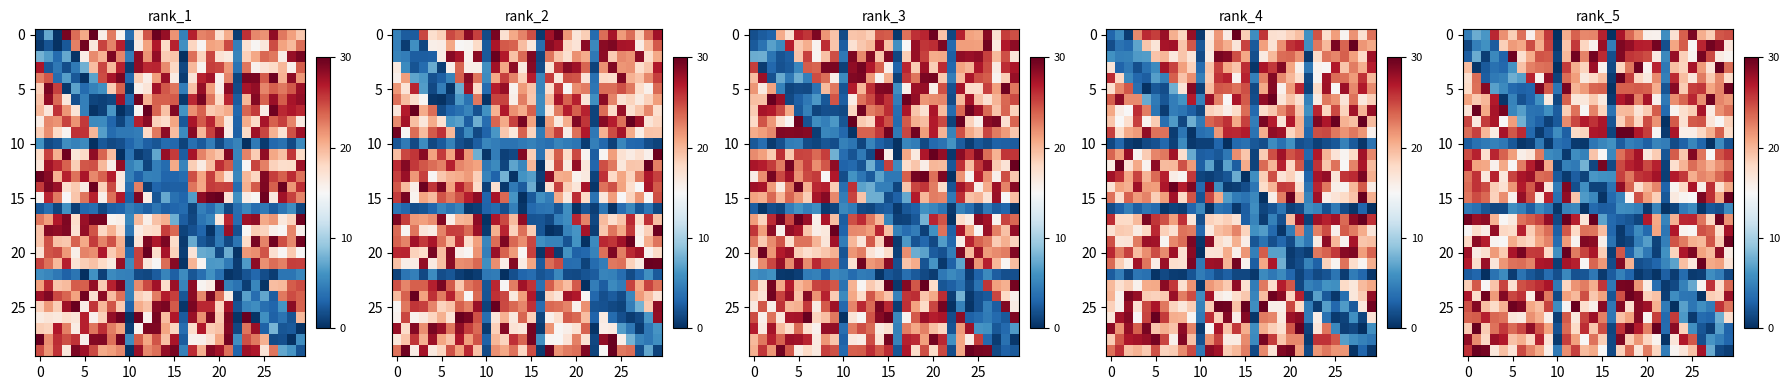

At how many categories does at least one series exceed 1?

30